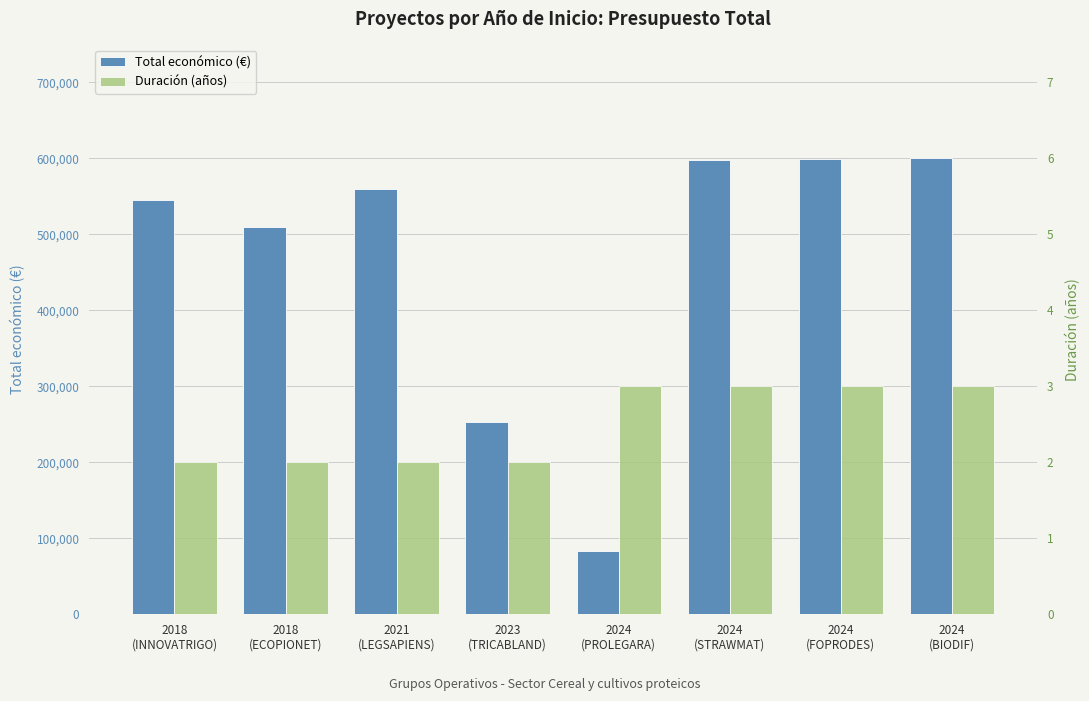

At which category is the sum across all series the highest?

2024
(BIODIF)